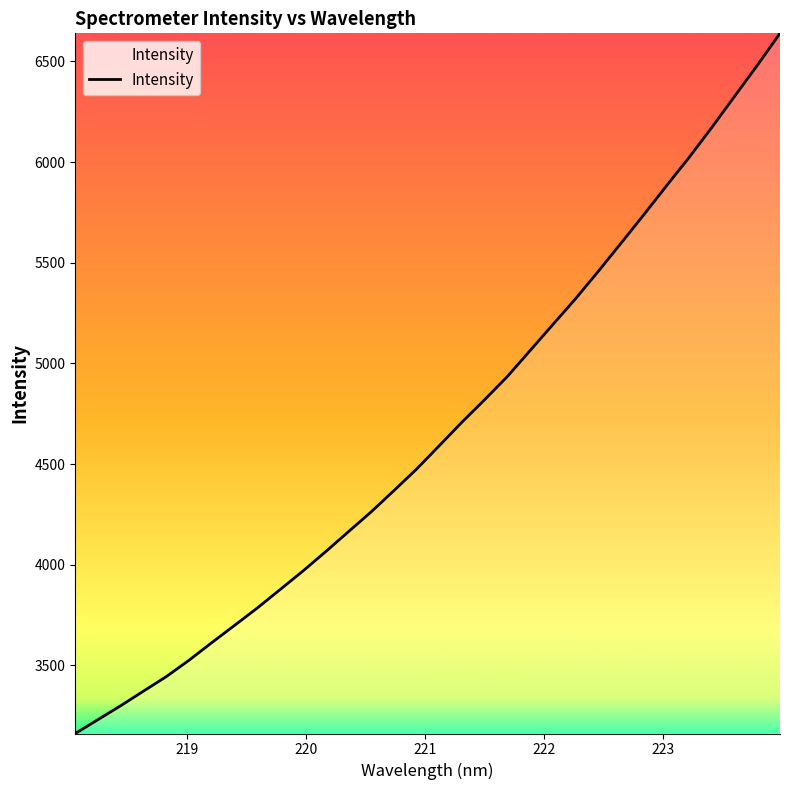

What is the difference between the maximum and minimum values?

3477.4